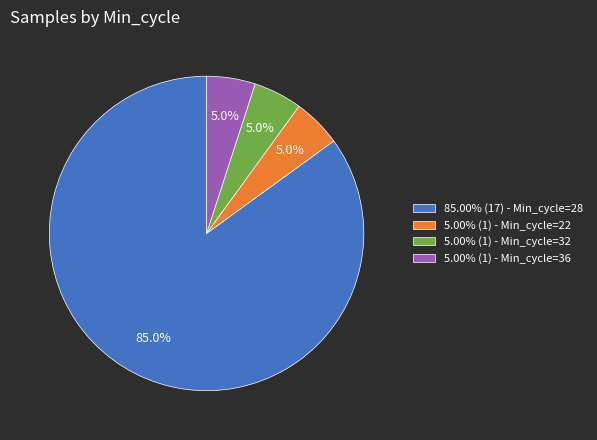

What percentage is NOT represented by 5.00% (1) - Min_cycle=36?

95.0%